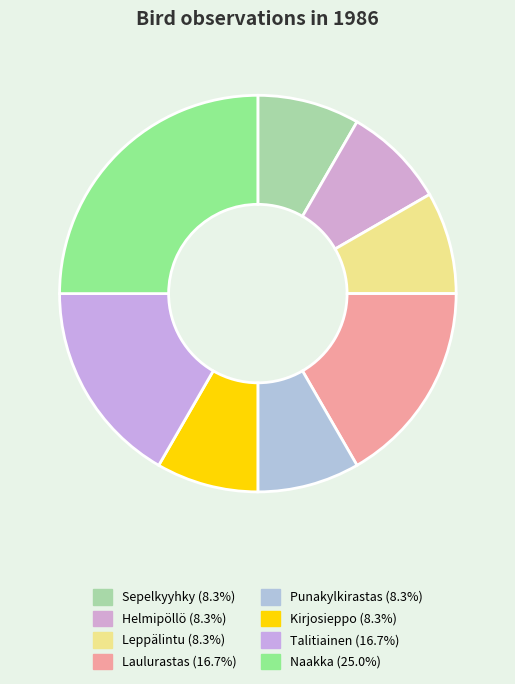

Is Sepelkyyhky the majority of the pie?

No